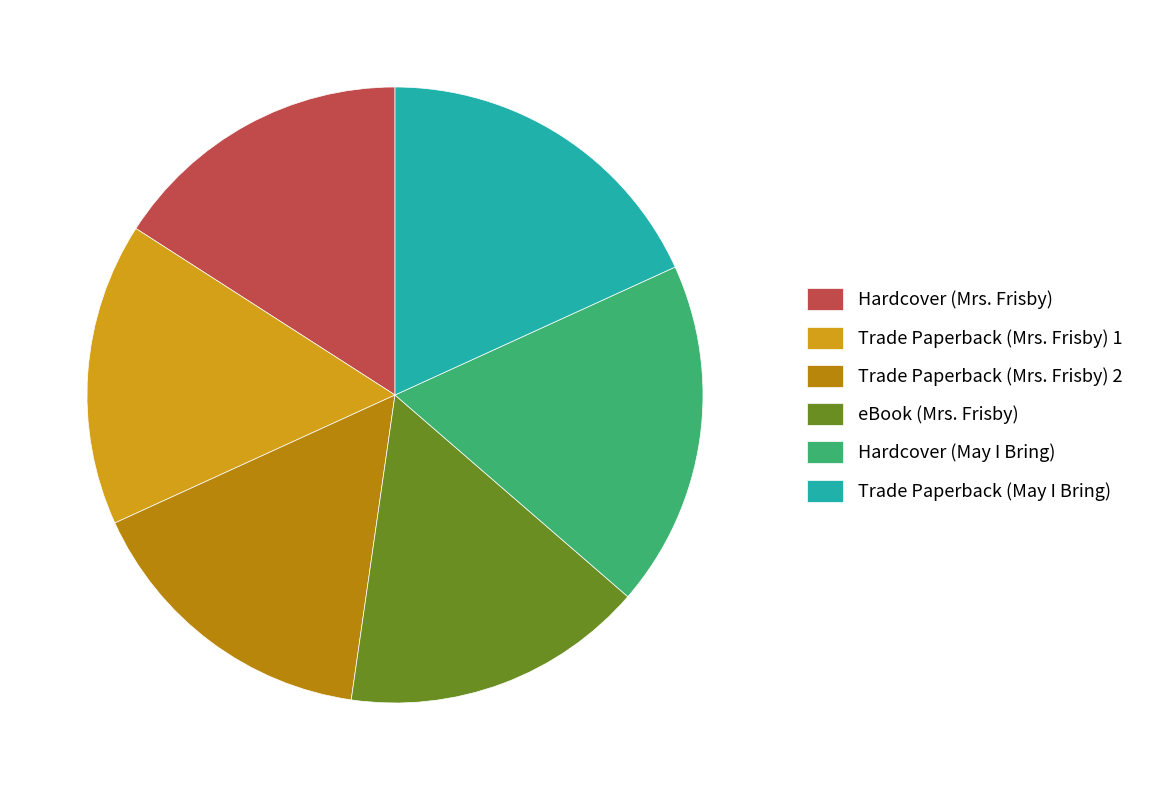

Does Hardcover (May I Bring) represent more than half of the total?

No